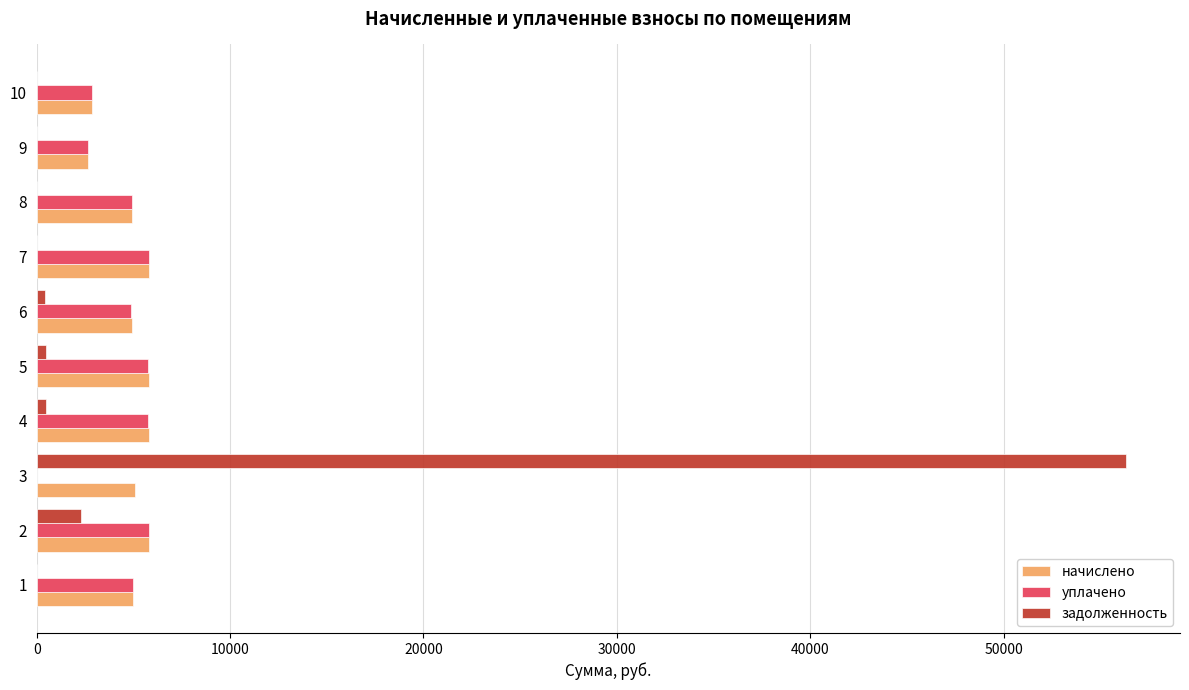

What is the spread (max minus min) of values at 9?

2670.6